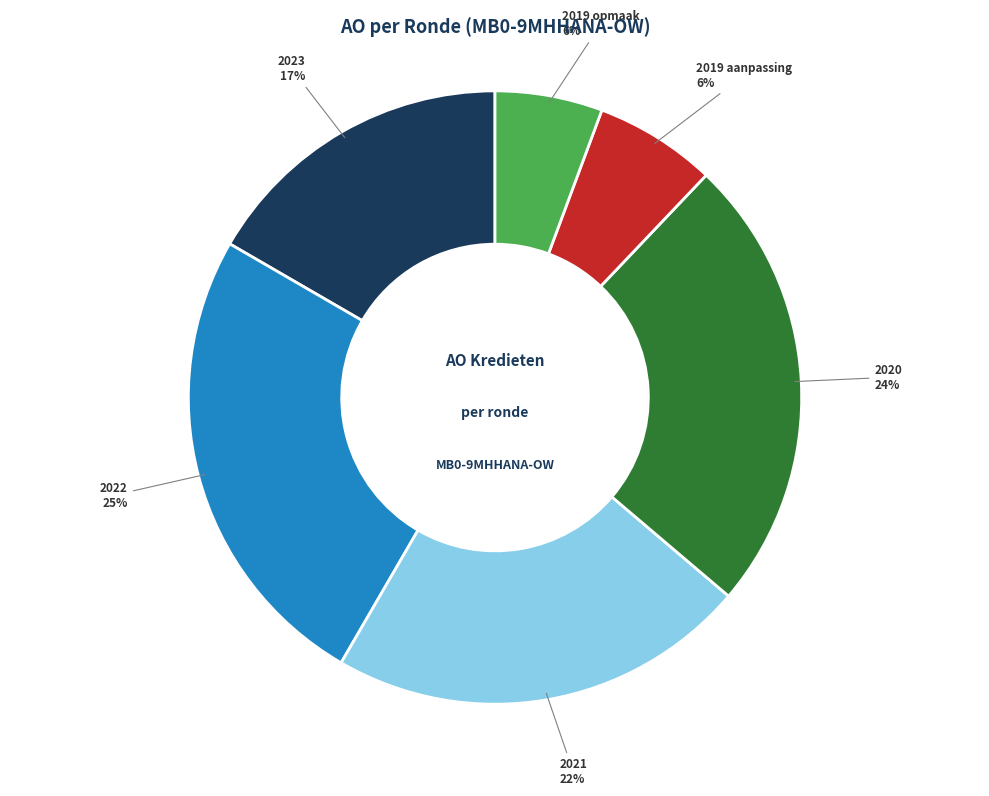

How many slices are in this pie chart?

6